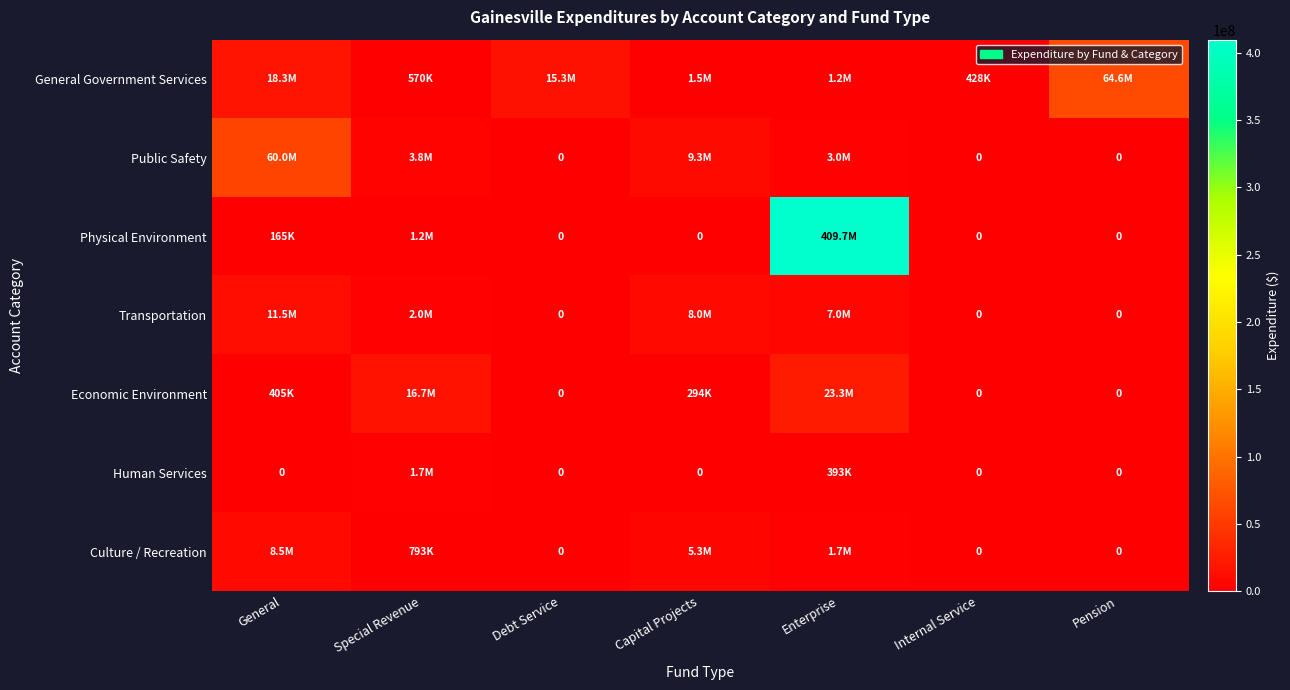

Which category has the highest value across all series?

Enterprise